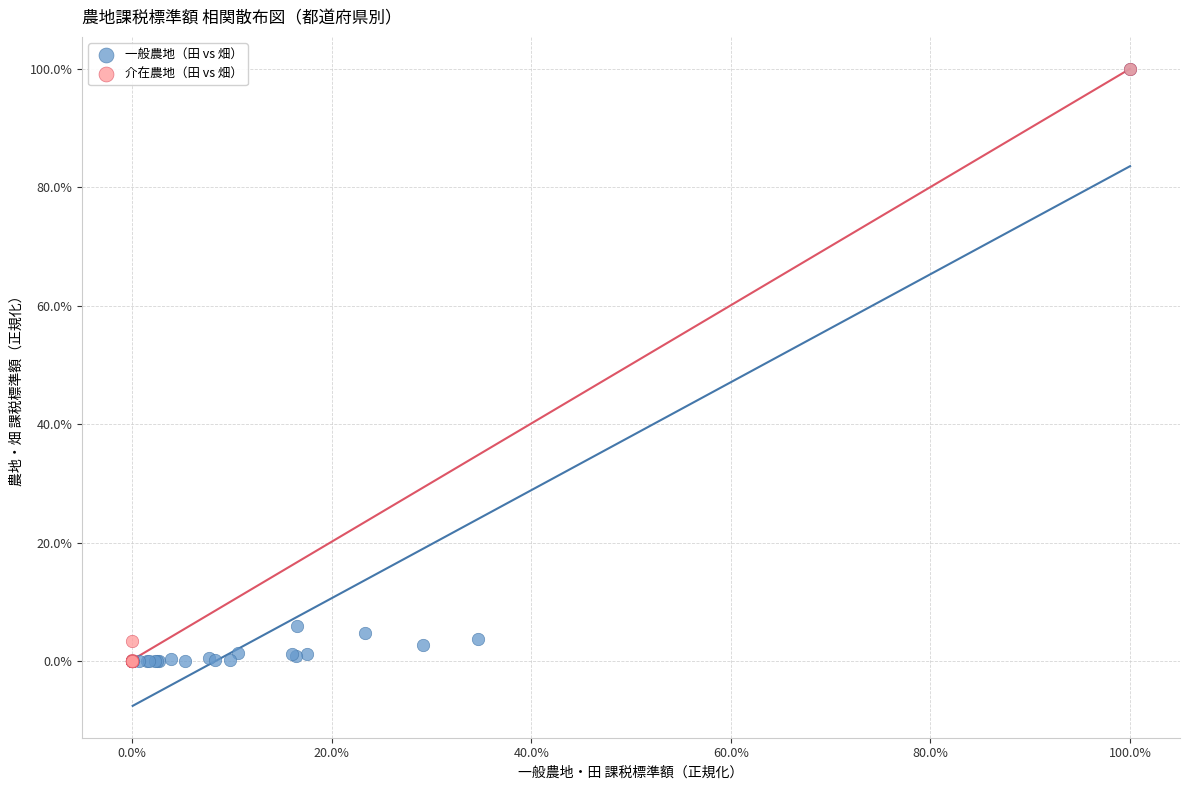

What are all the series names shown in the legend?

一般農地（田 vs 畑）, 介在農地（田 vs 畑）